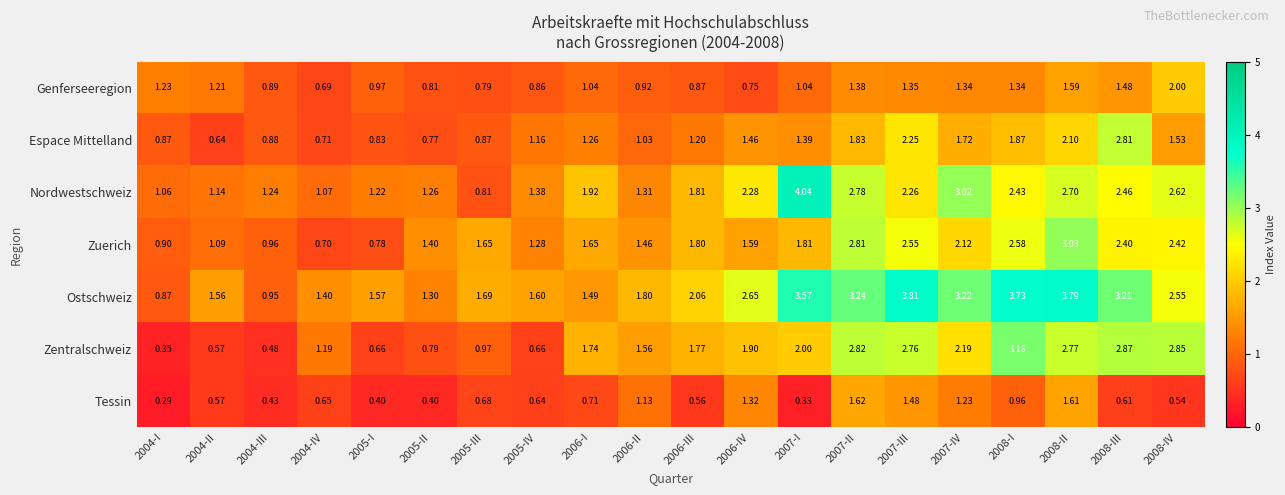

Between 2005-III and 2006-II, which series saw the biggest shift?

Zentralschweiz